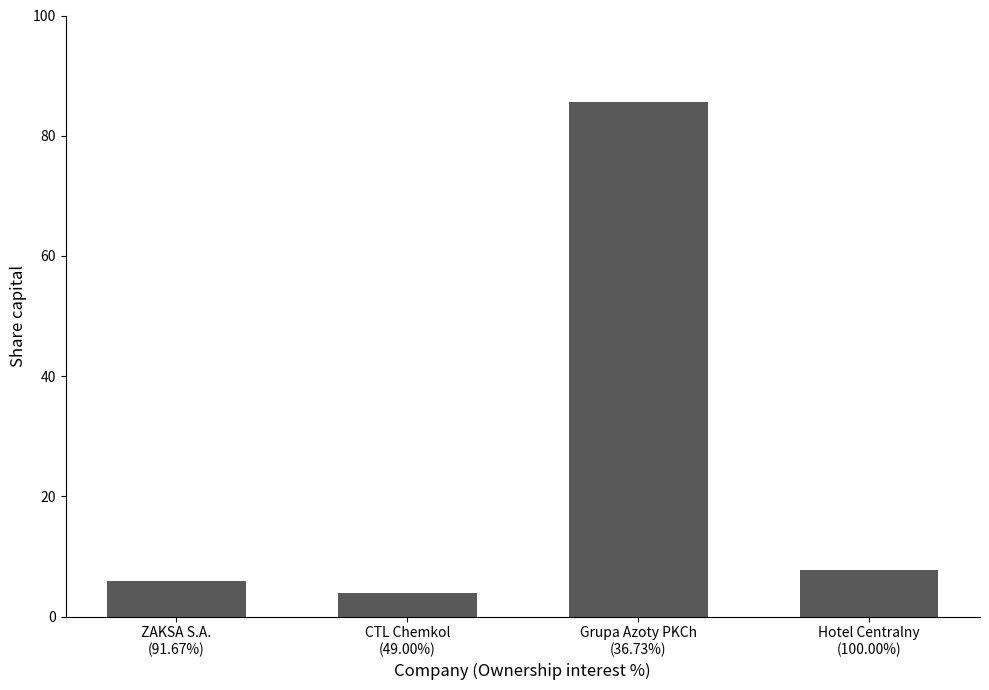

How many bars are there in total?

4